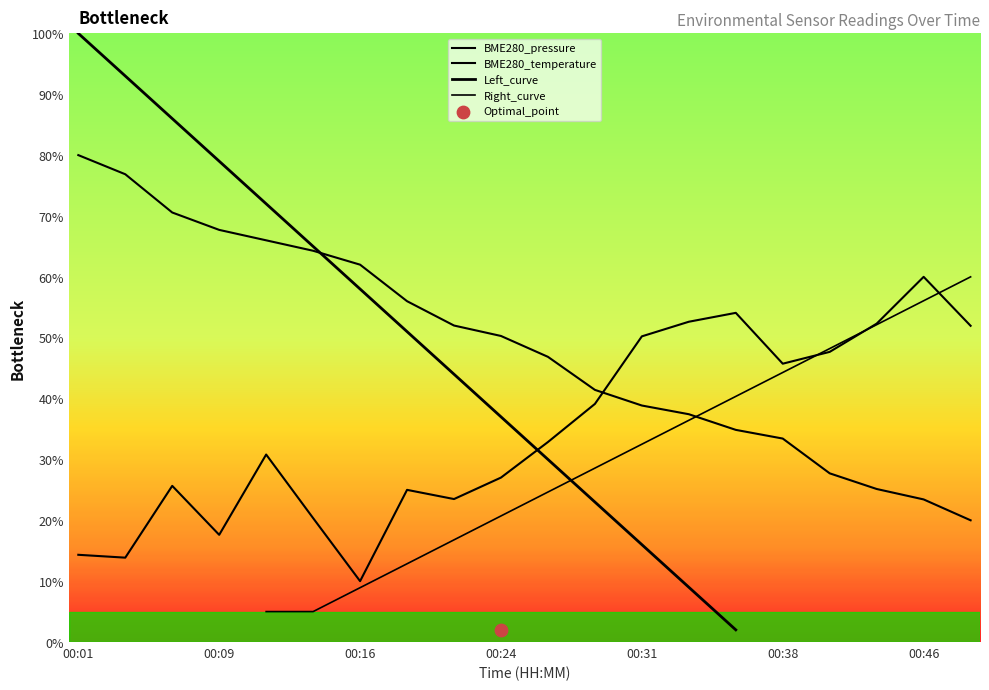

Is the value of BME280_temperature at 00:19 greater than the value of BME280_pressure at 00:43?

Yes